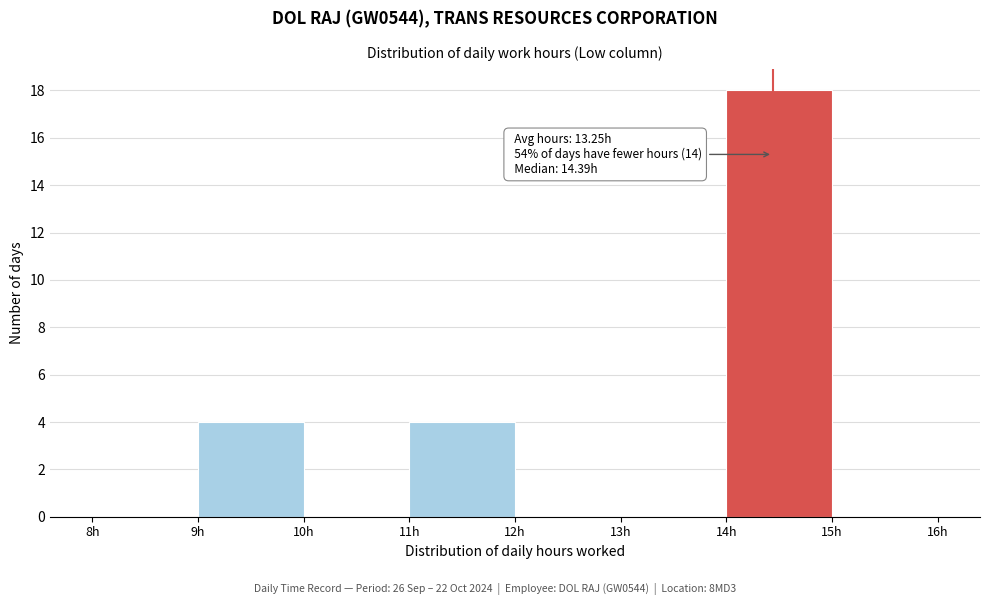

Which range on the x-axis has the tallest bar?

14 to 15